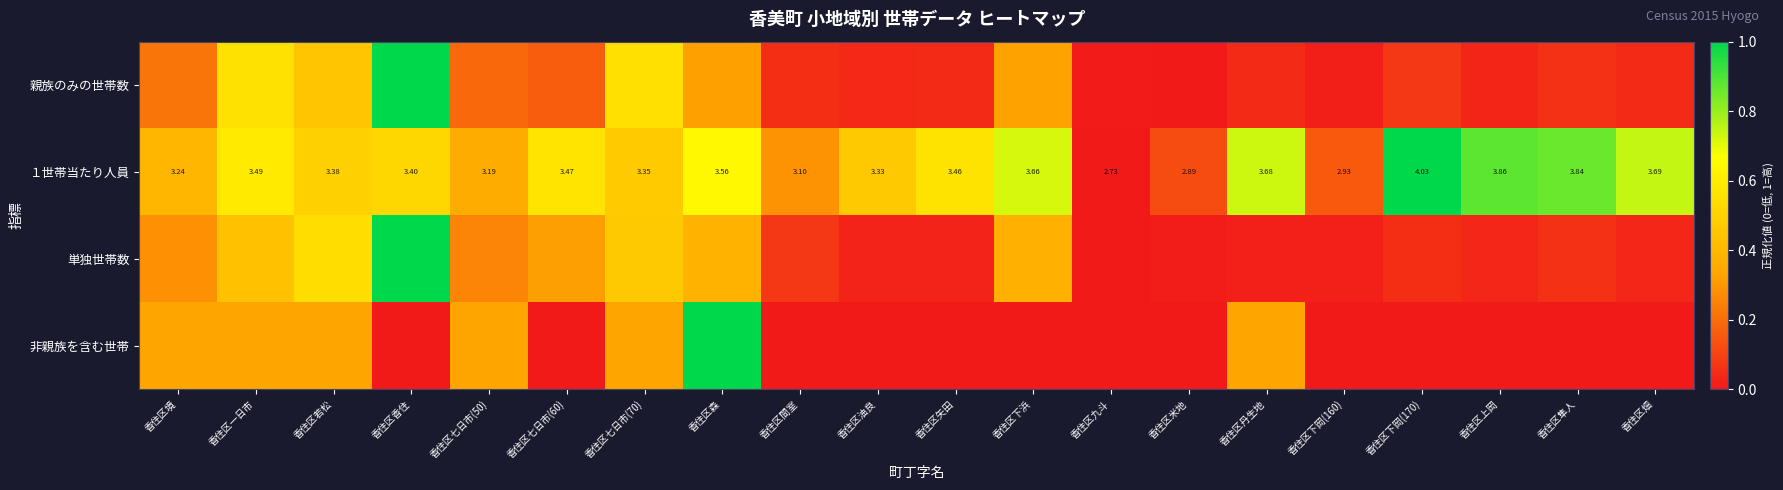

How many data points in １世帯当たり人員 are less than 3?

3